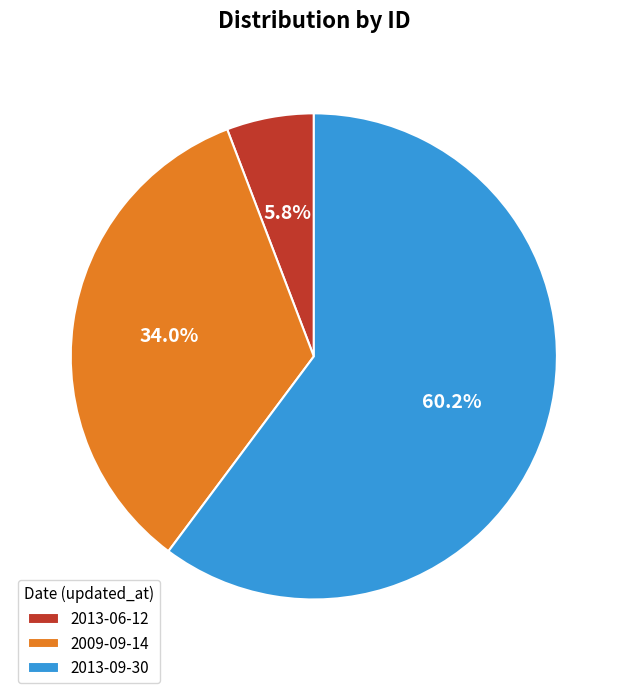

What is the smallest slice in the pie chart?

2013-06-12